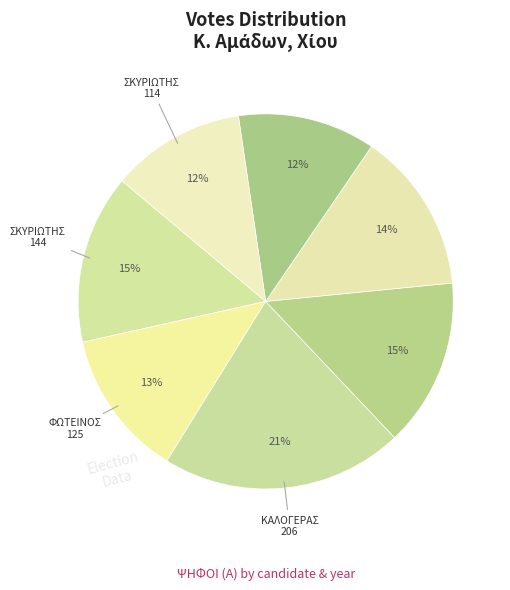

Rank the categories by value from highest to lowest.

1990 (ΚΑΛΟΓΕΡΑΣ), 1994 (ΣΚΥΡΙΩΤΗΣ), 1986 (ΦΩΤΕΙΝΟΣ), 1986 (ΚΑΛΟΓΕΡΑΣ), 1994 (ΦΩΤΕΙΝΟΣ), 1982 (ΦΩΤΕΙΝΟΣ), 1982 (ΣΚΥΡΙΩΤΗΣ)